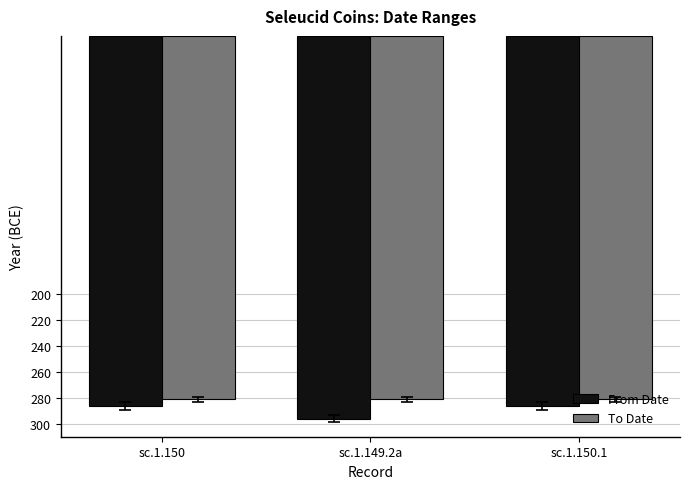

Which series has the largest range (max minus min)?

From Date